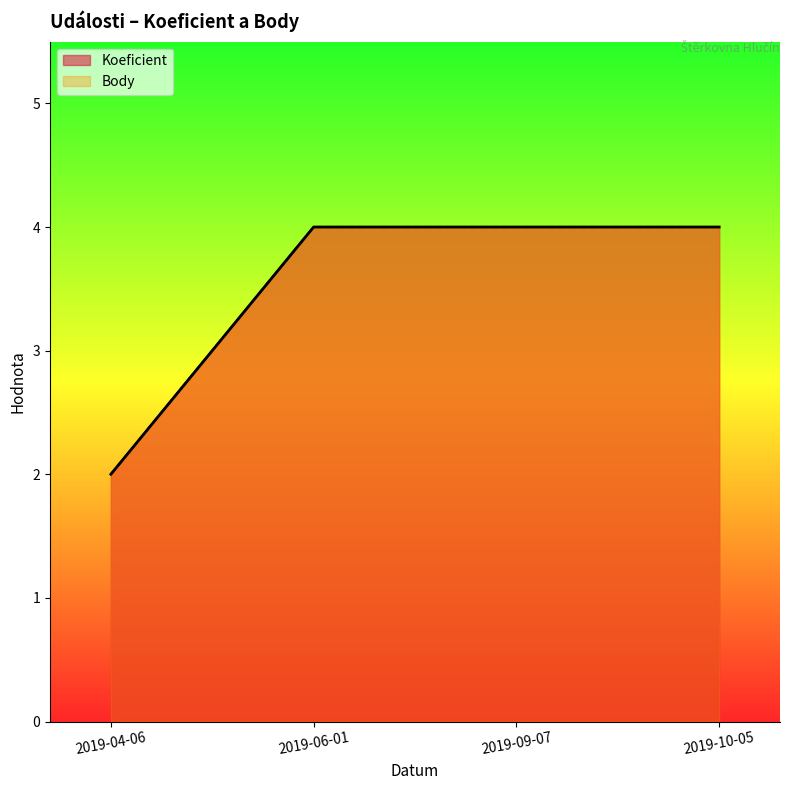

Is it true that Koeficient equals 4 at 2019-09-07?

True